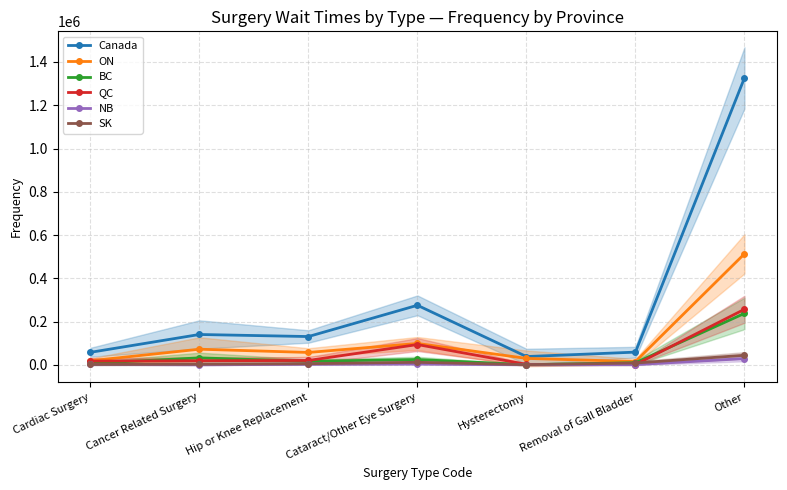

Between which two adjacent categories do BC and QC first intersect?

Cardiac Surgery and Cancer Related Surgery